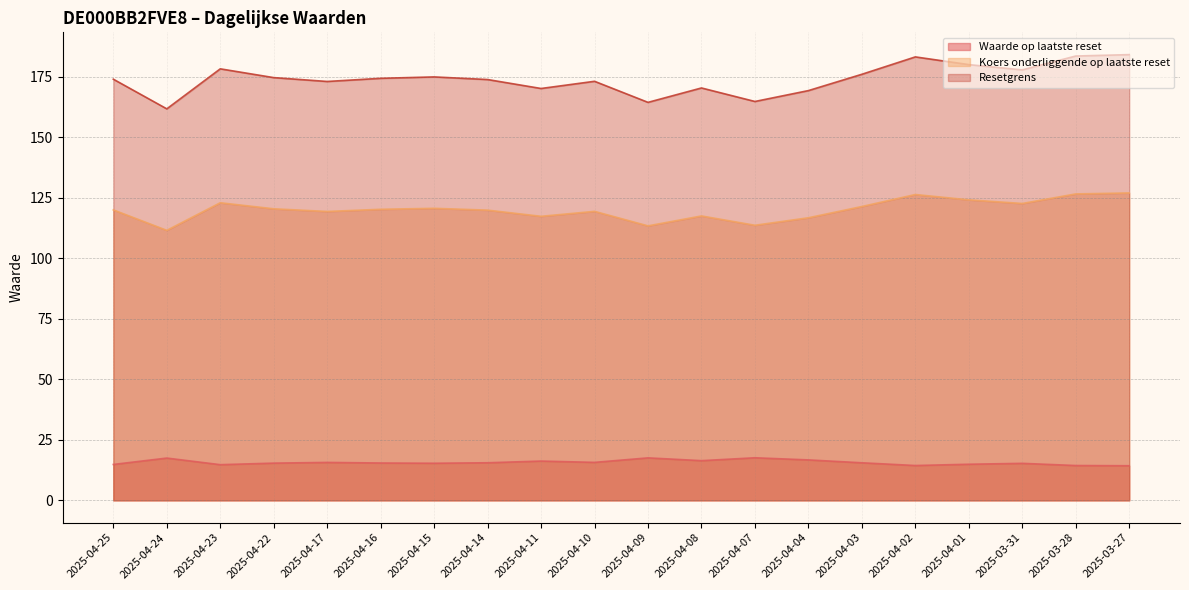

Which series has the widest spread of values?

Resetgrens